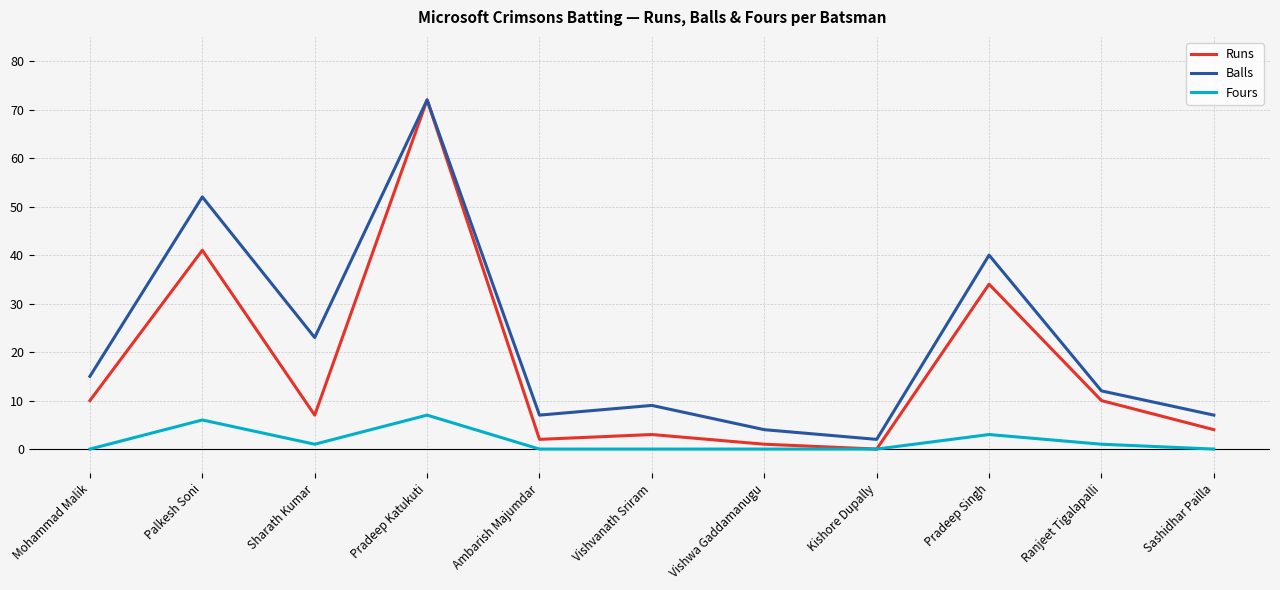

Which series changed the most between Sharath Kumar and Vishwa Gaddamanugu?

Balls